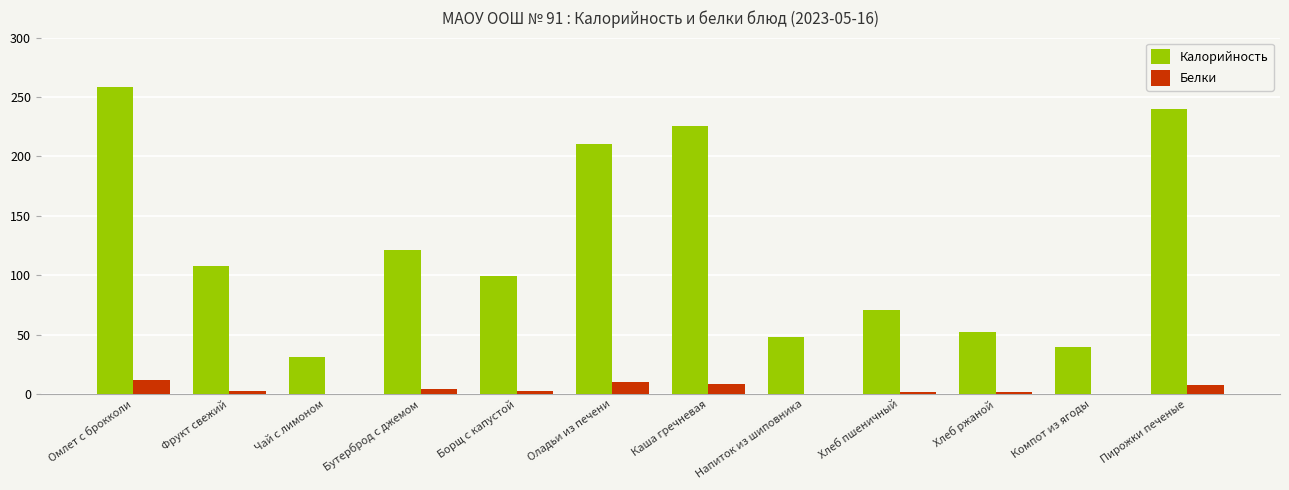

What is the total value across all series at Омлет с брокколи?

270.4